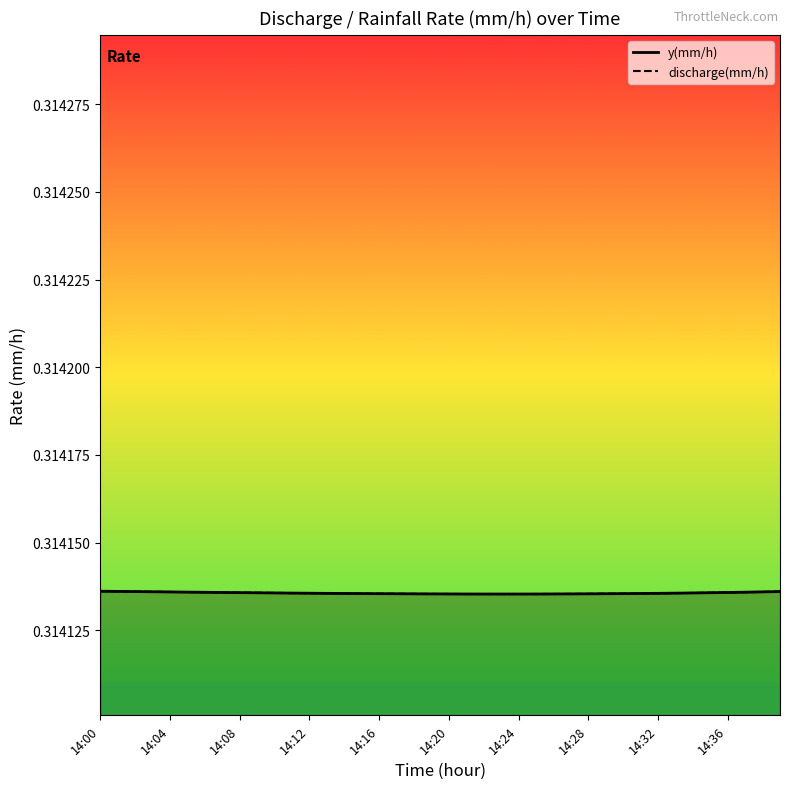

Is it true that the value at 14:23 is 0.1?

False